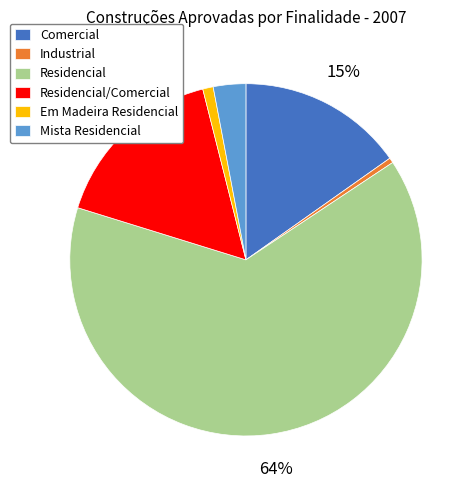

Is the sum of Comercial and Industrial greater than half?

No